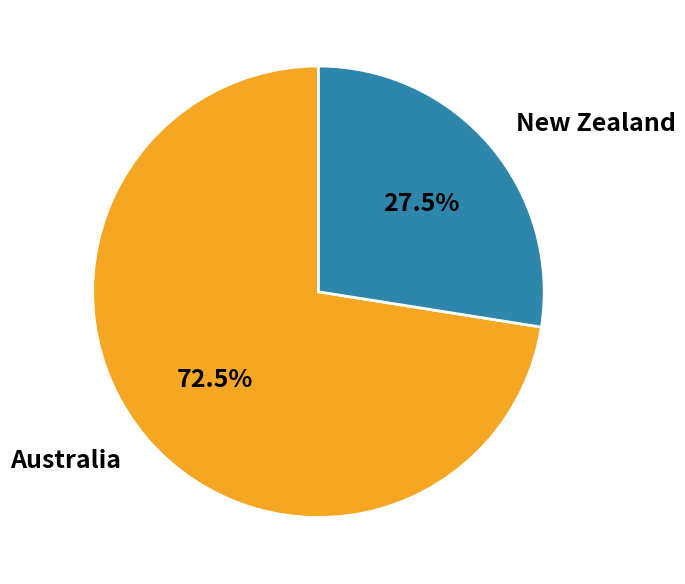

Which slice represents more than half of the pie?

Australia